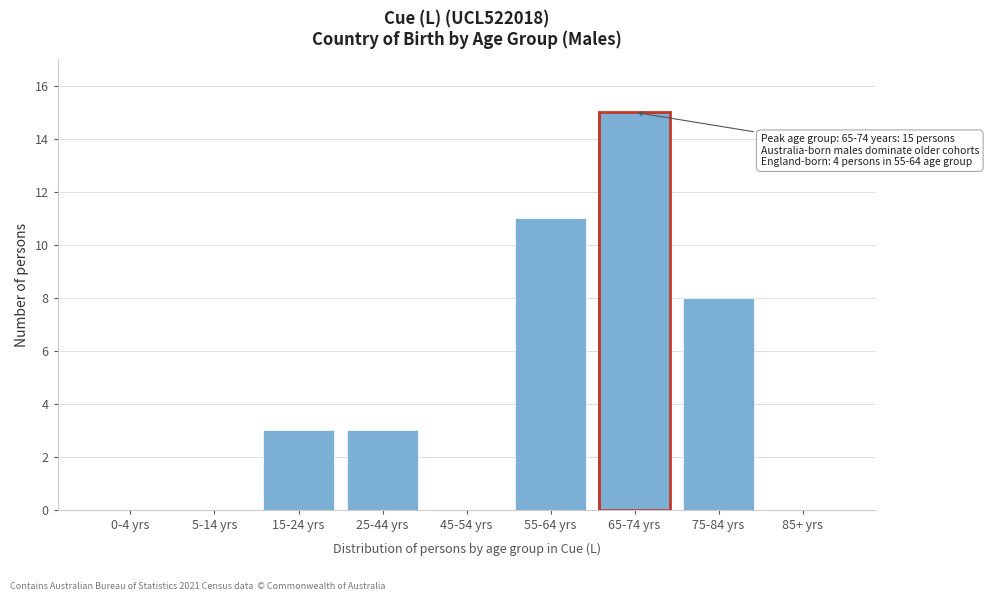

Reading left to right, extract all data points from this chart.

0-4 yrs=0	5-14 yrs=0	15-24 yrs=3	25-44 yrs=3	45-54 yrs=0	55-64 yrs=11	65-74 yrs=15	75-84 yrs=8	85+ yrs=0